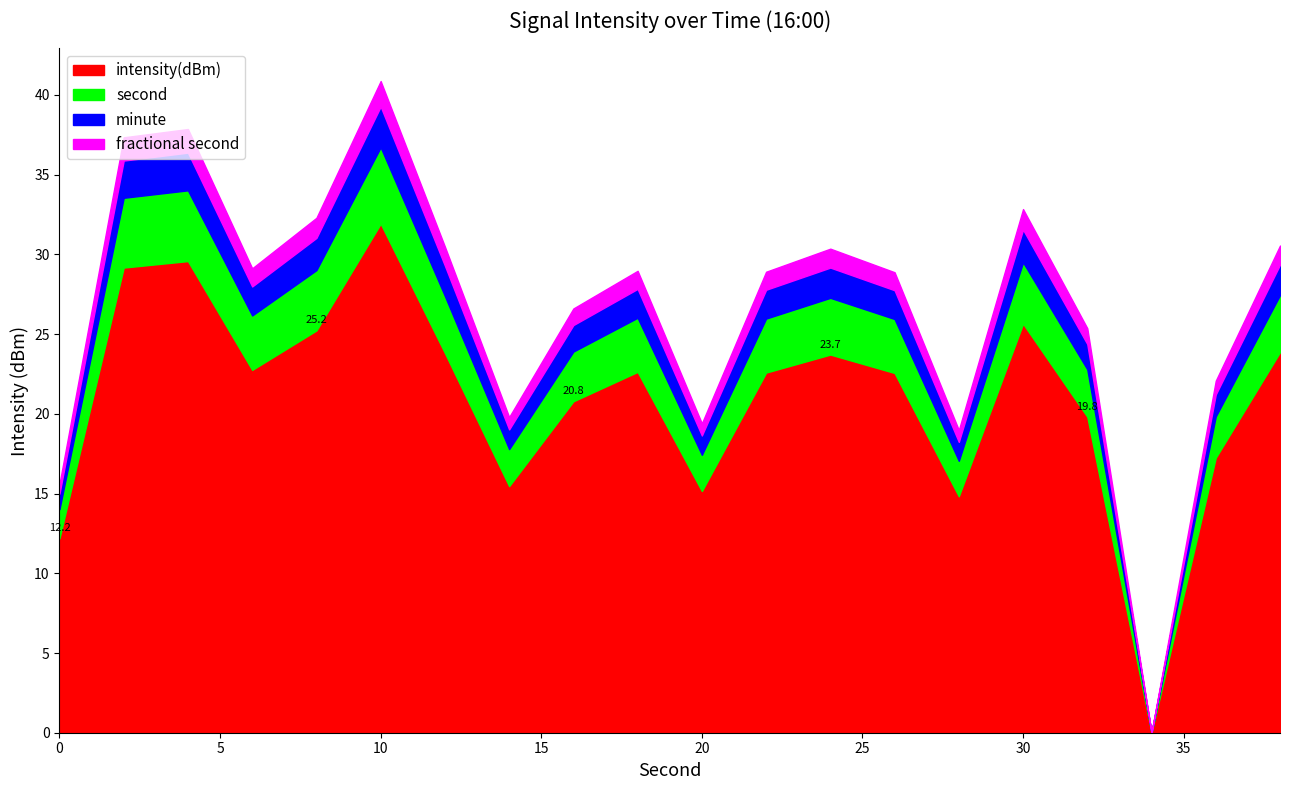

What is the highest value of the intensity(dBm) series?

31.9